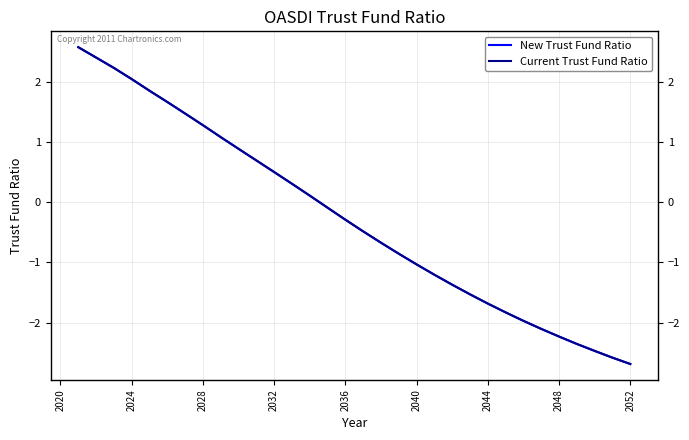

Is this an area chart (filled region under the line)?

No